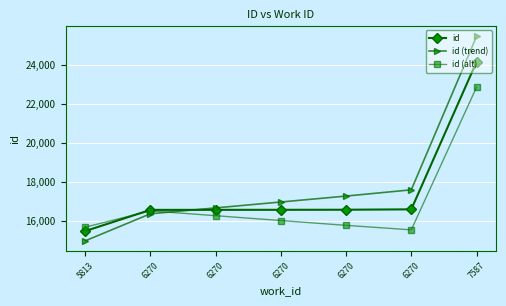

Which series has the largest range (max minus min)?

id (trend)